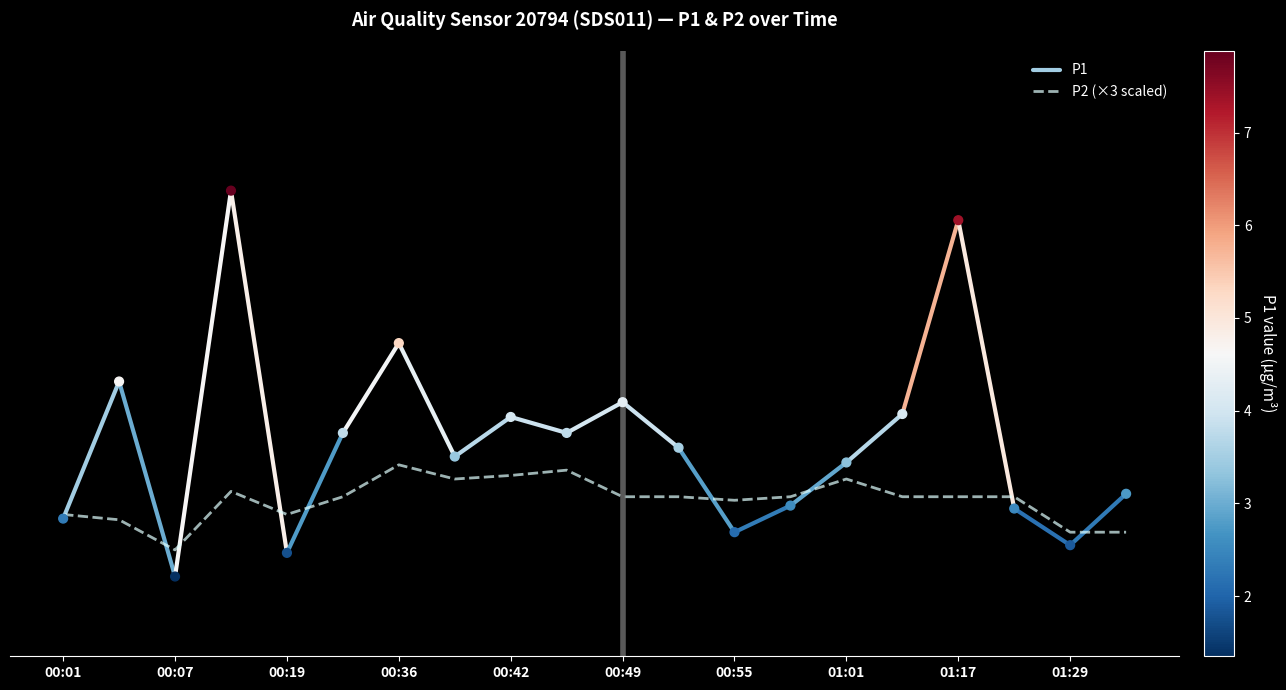

Which series contains the lowest Y value?

P1